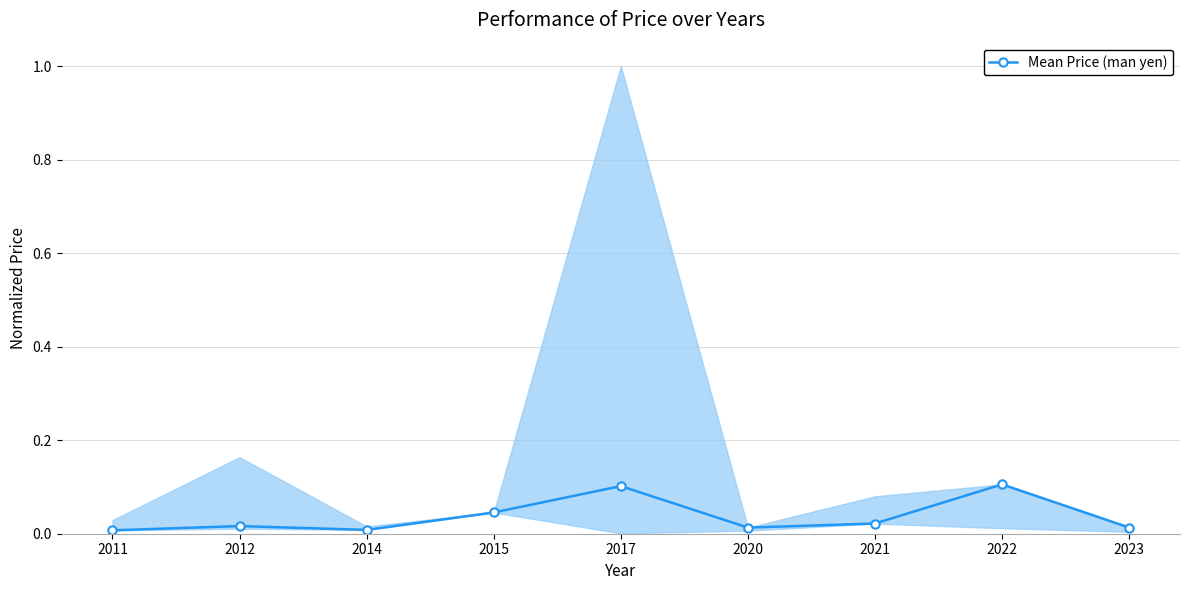

At which category does the data reach its first local peak?

2012